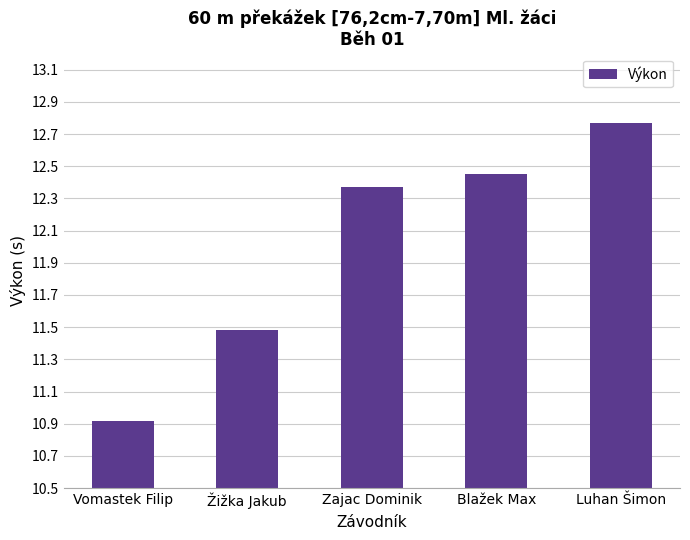

Is it true that the value at Žižka Jakub is 19.6?

False